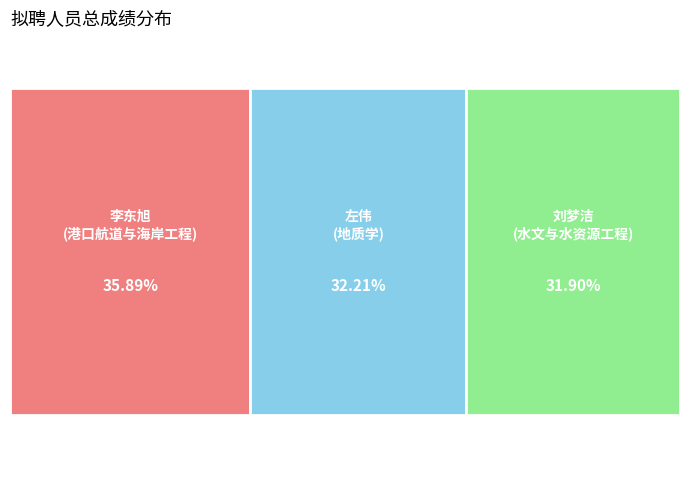

Which has a higher value, 刘梦洁
(水文与水资源工程) or 李东旭
(港口航道与海岸工程)?

李东旭
(港口航道与海岸工程)